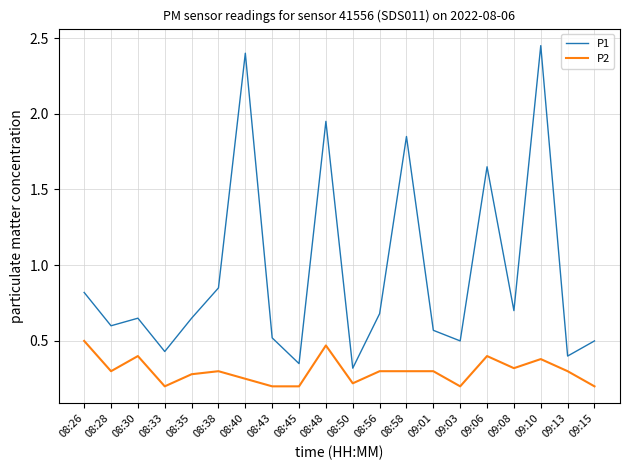

Where is the first local maximum for P2?

08:30